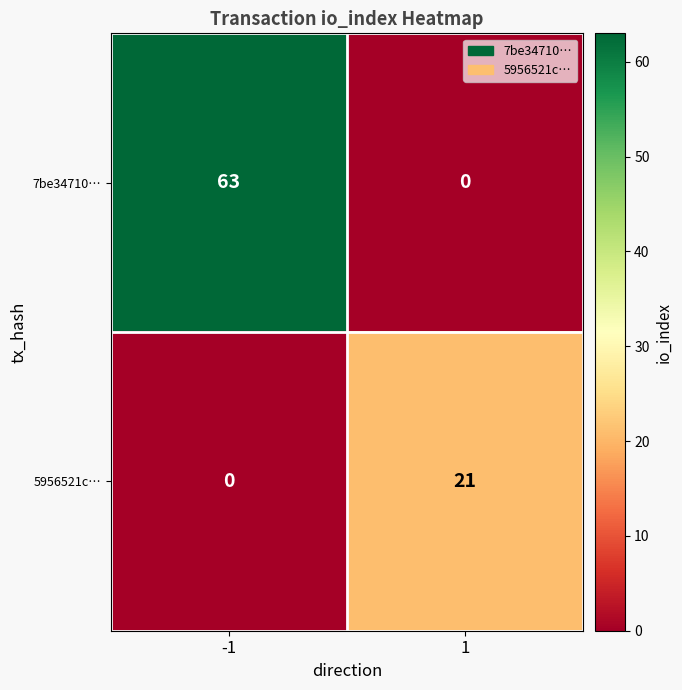

Which series changed the most between -1 and 1?

7be34710…